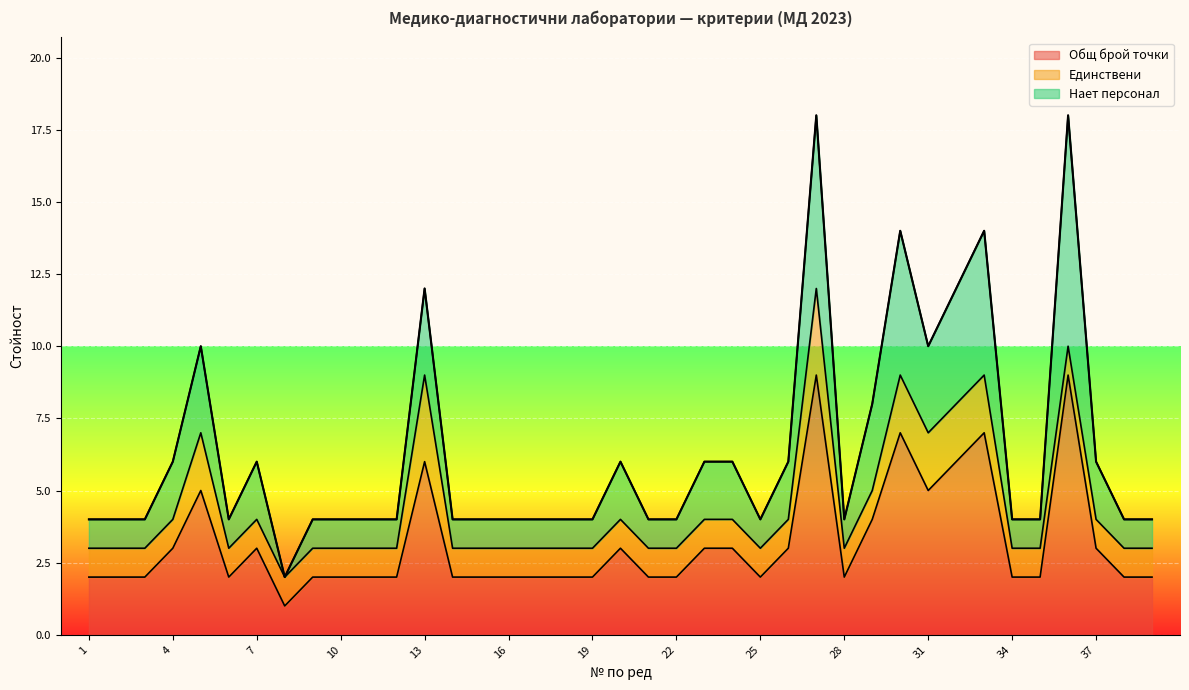

What is the maximum value for Общ брой точки?

9